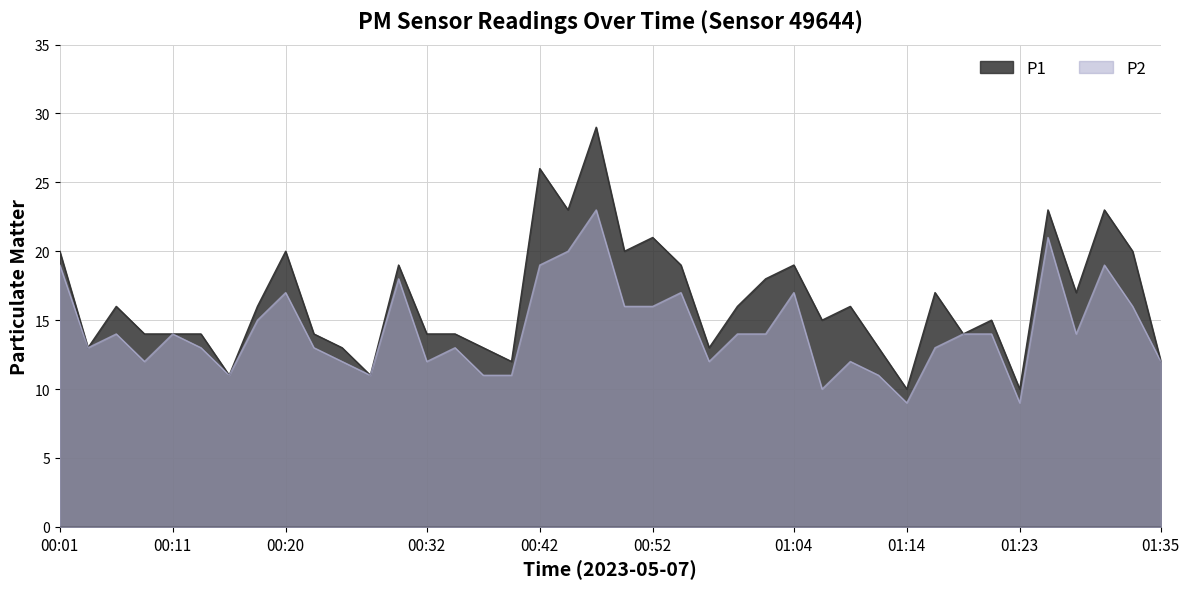

What is the difference between the P1 values at 01:21 and 00:49?

5